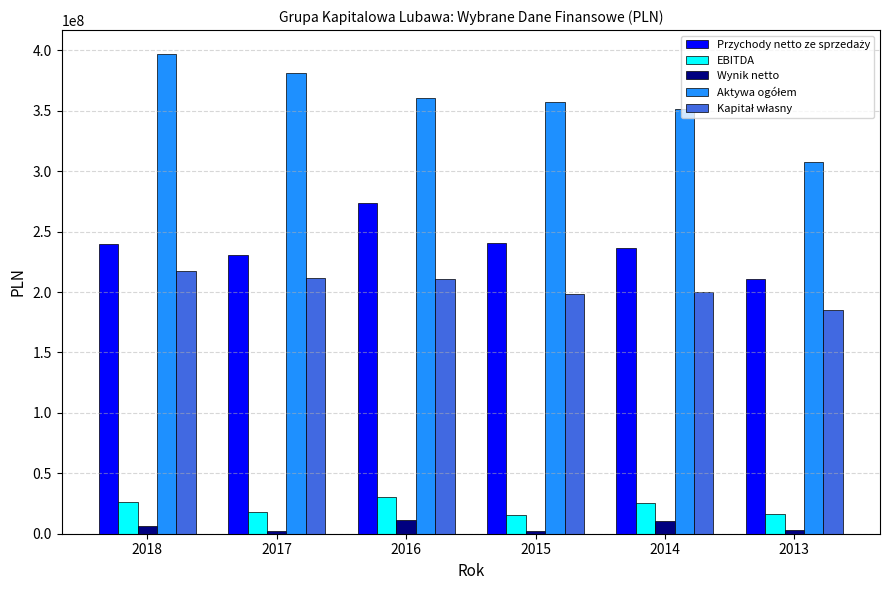

What is the maximum value shown in the chart?

396875415.2